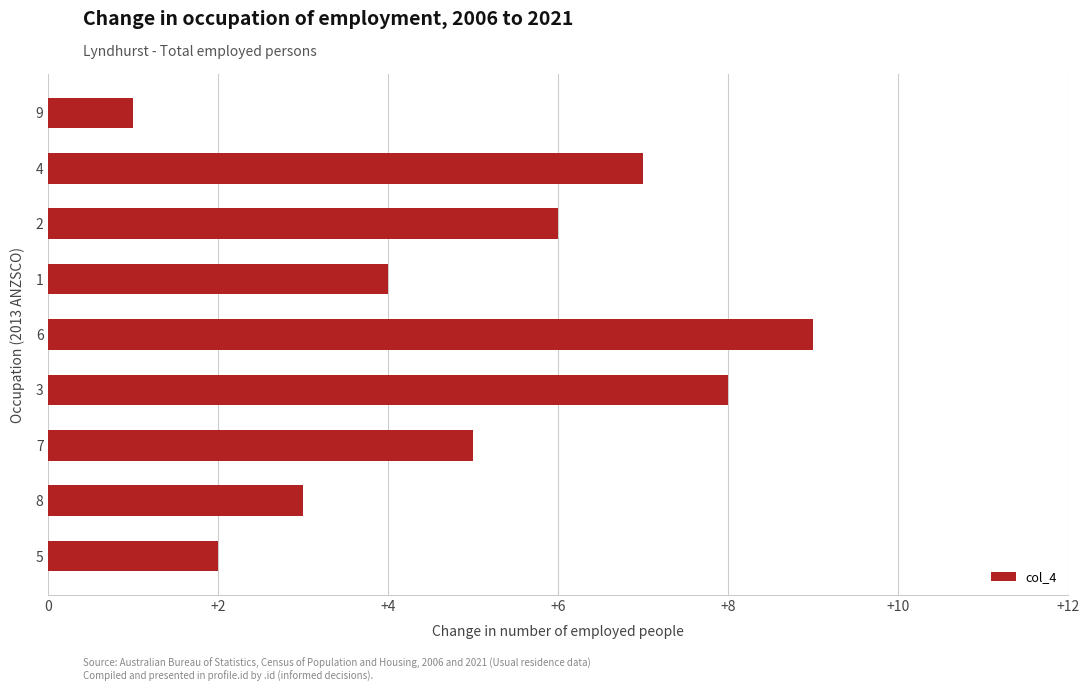

Reading bottom to top, what are all the values shown in this chart?

5=2	8=3	7=5	3=8	6=9	1=4	2=6	4=7	9=1